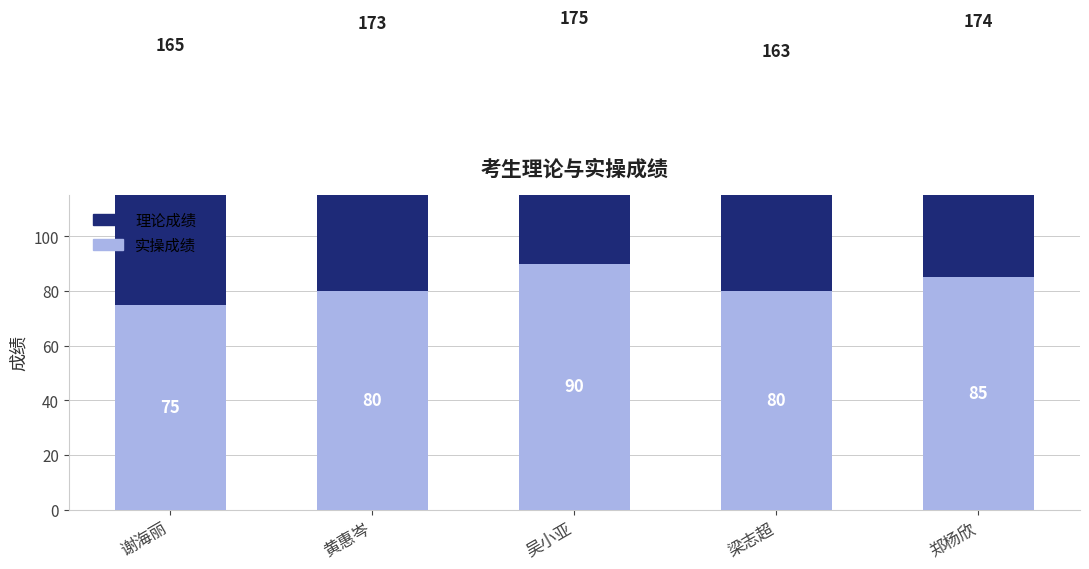

What is the sum of all 理论成绩 values?

440